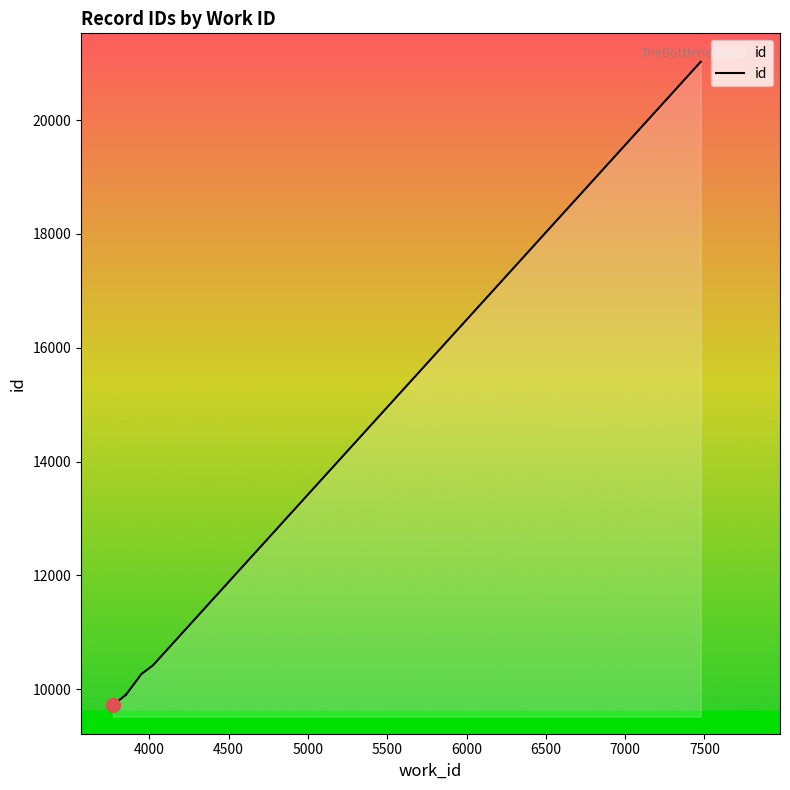

What is the value of the 10th point from the left?

21025